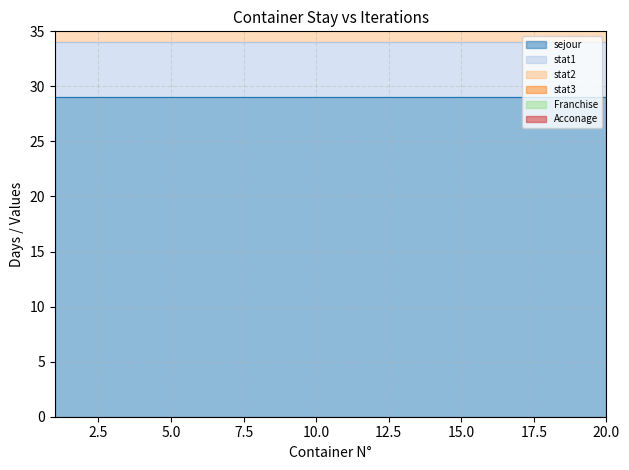

Which category has the highest value across all series?

1